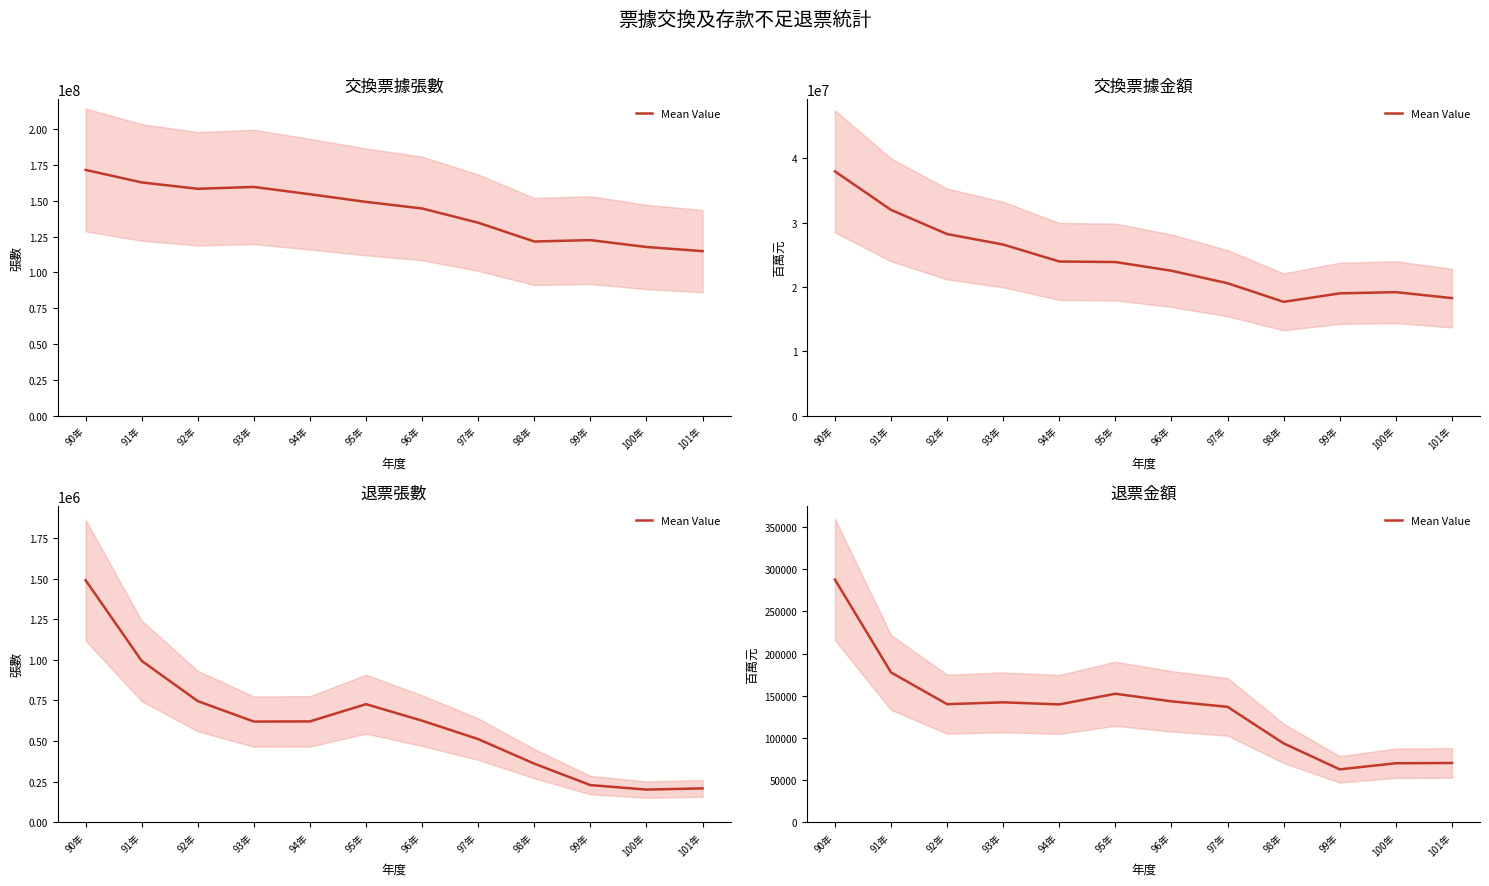

List the labels in order of value, smallest first.

99年, 100年, 101年, 98年, 97年, 94年, 92年, 93年, 96年, 95年, 91年, 90年